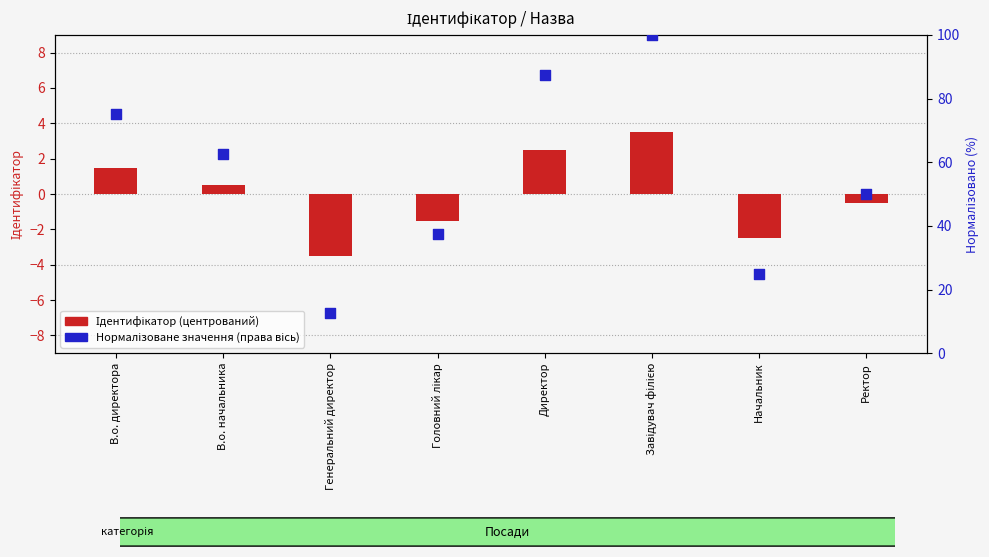

At how many categories does at least one series exceed 75?

2